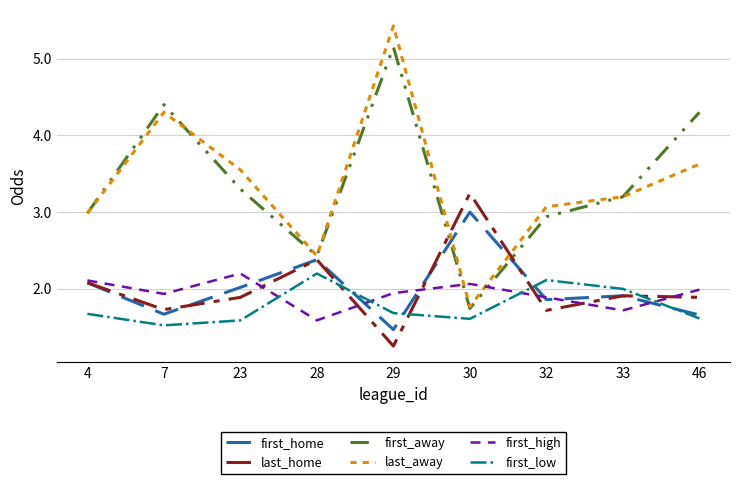

Which series ends up on top after the final intersection of last_home and first_low?

last_home